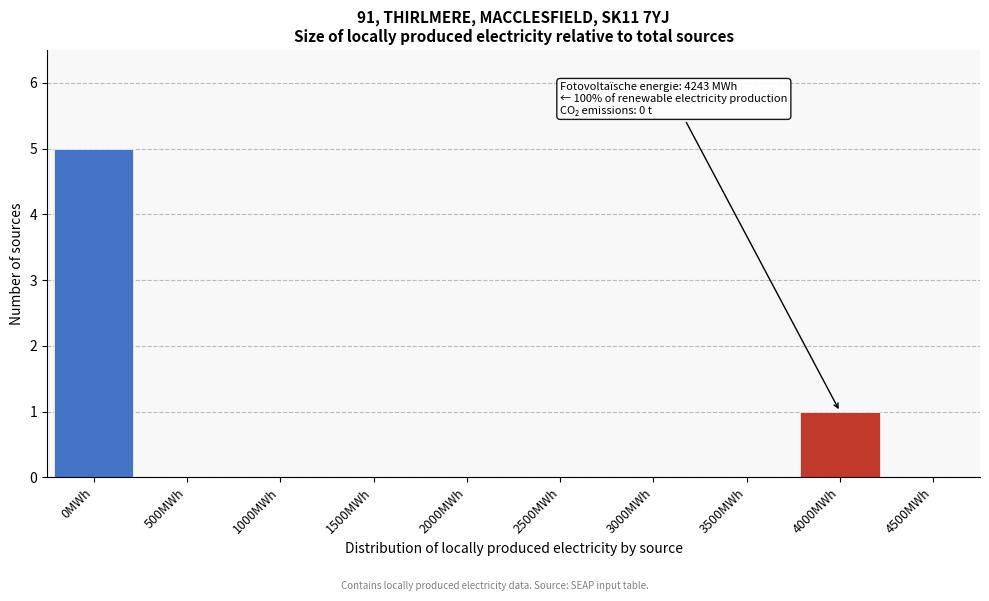

Reading left to right, what are all the values shown in this chart?

0MWh=5	500MWh=0	1000MWh=0	1500MWh=0	2000MWh=0	2500MWh=0	3000MWh=0	3500MWh=0	4000MWh=1	4500MWh=0